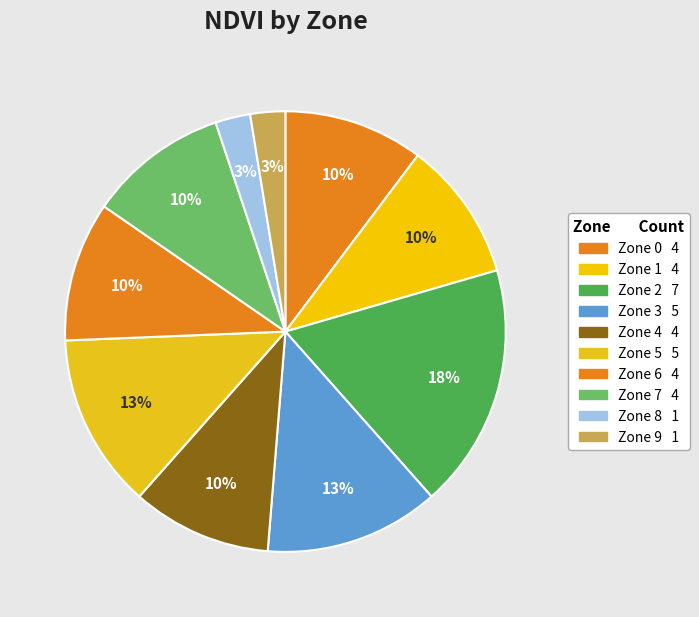

Does any single category account for the majority?

No